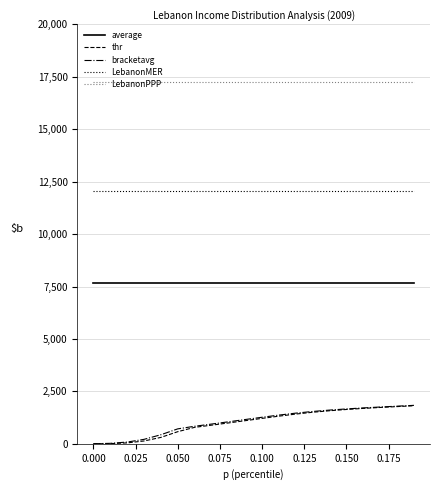

True or false: bracketavg and LebanonMER intersect in this chart.

False